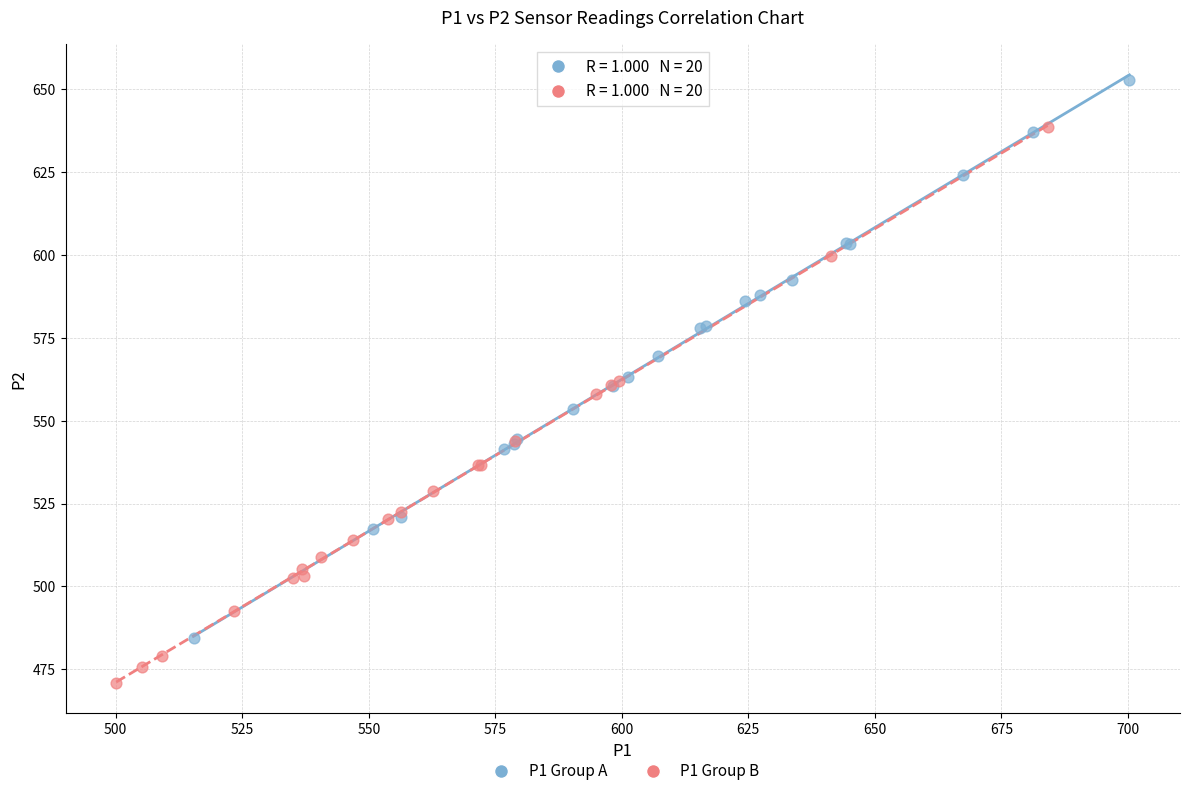

Which series reaches the minimum Y coordinate?

P1 Group B